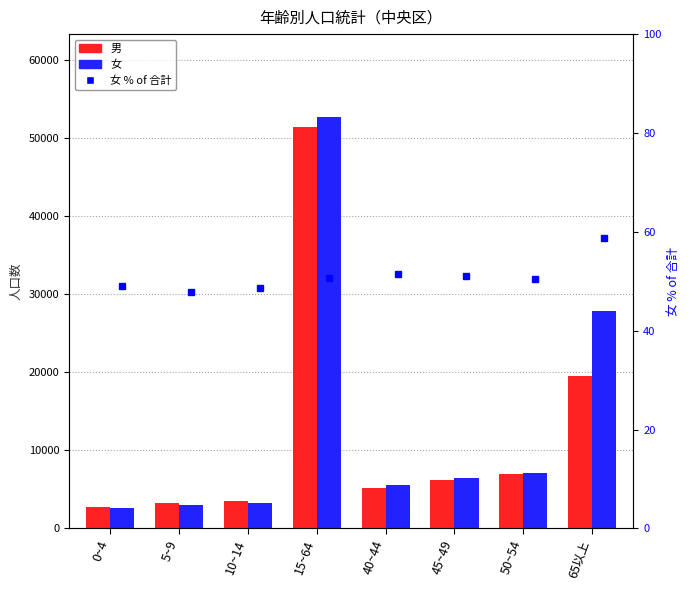

What is the highest value of the 男 series?

51411.0